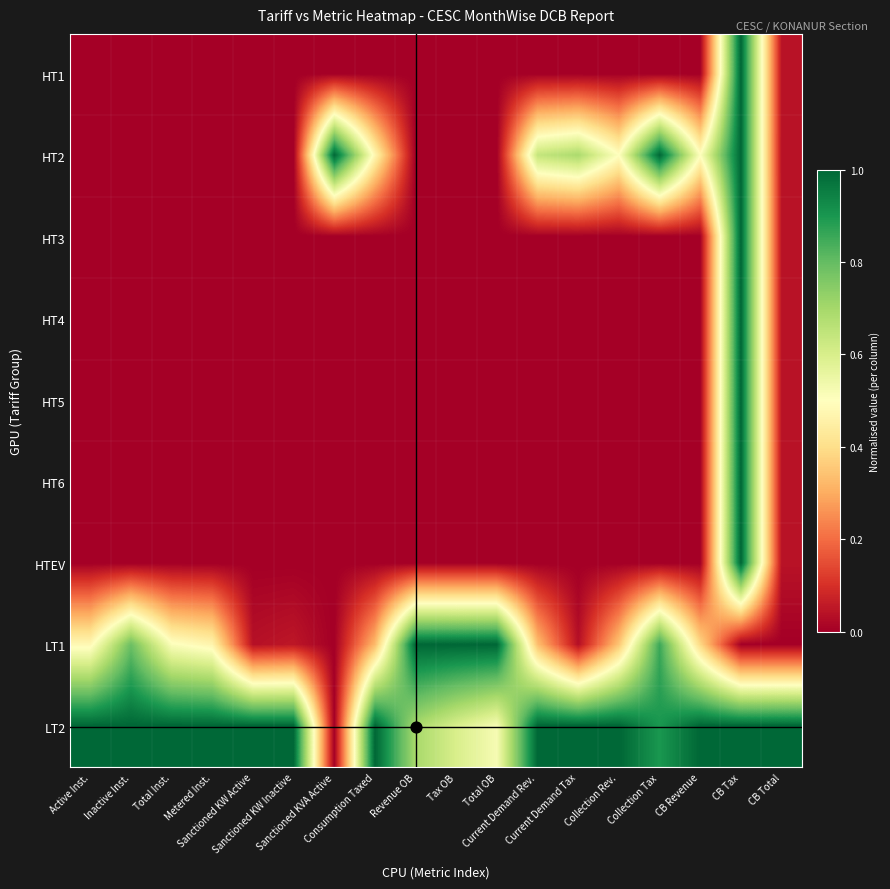

Which has a higher value, Collection Tax or CB Total?

CB Total